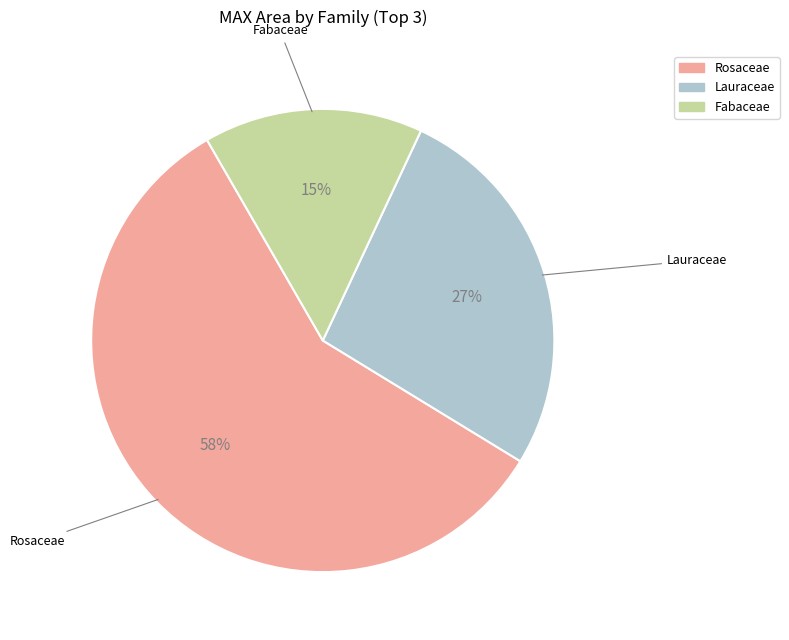

Is there a majority slice in this chart?

Yes